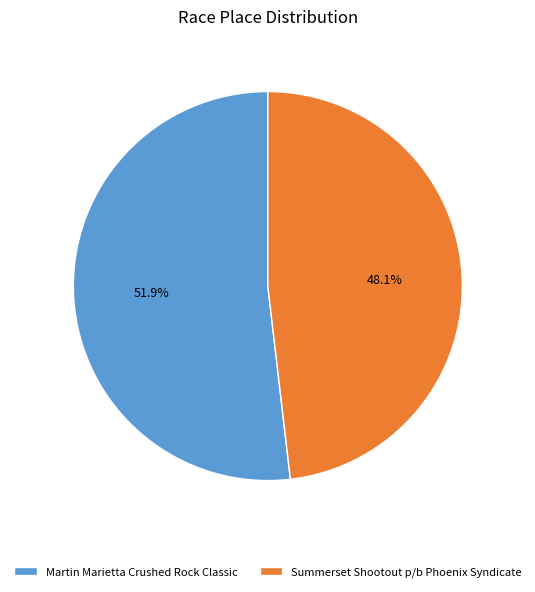

To the nearest percent, what portion does Martin Marietta Crushed Rock Classic represent?

52%